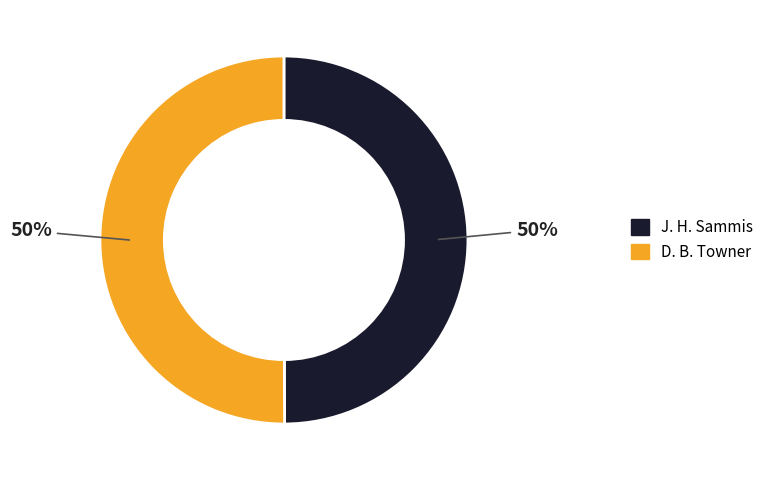

Is it true that D. B. Towner is 38% of the pie?

False